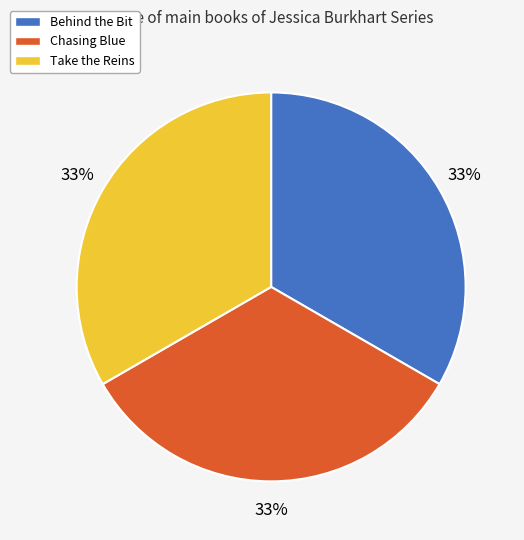

How many segments does this pie chart have?

3